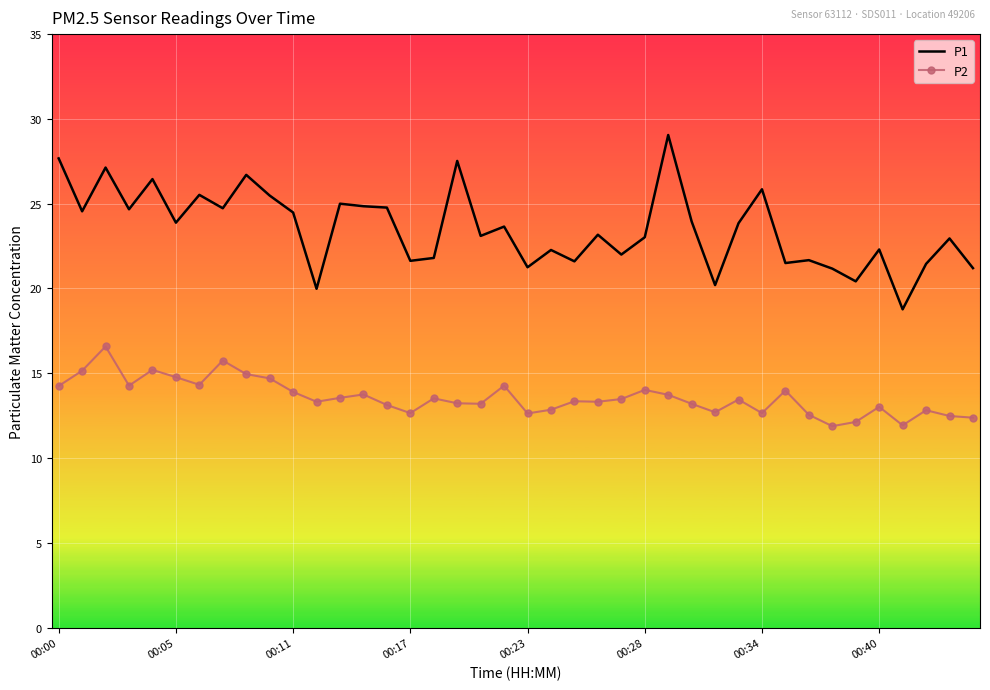

Rank the series by their average value, from highest to lowest.

P1, P2